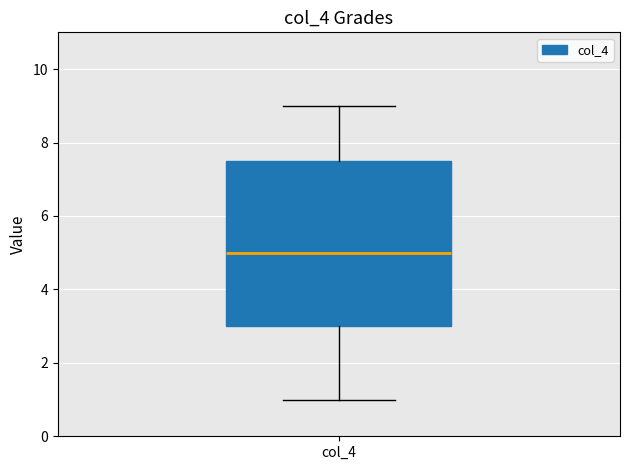

Transcribe this box plot: give where the median line is, the range the box spans, and where the two whiskers end, as read against the y-axis. The values are not printed on the chart, so give them approximately, as read against the axis.

median 5.0, box 3.0 to 7.6, whiskers 1.0 to 9.0